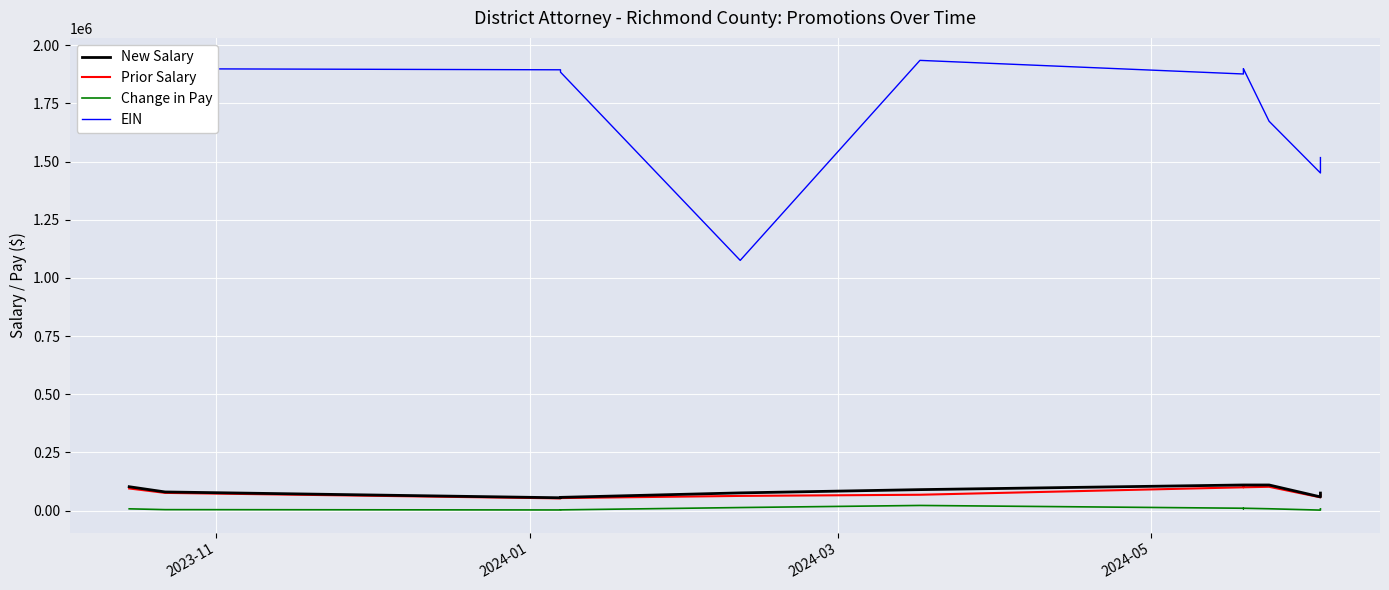

What are all the series names shown in the legend?

New Salary, Prior Salary, Change in Pay, EIN